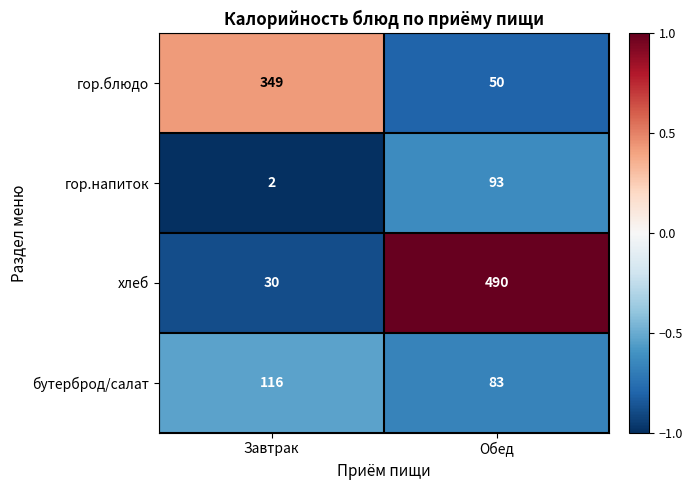

Rank the series at Обед from lowest to highest value.

гор.блюдо, бутерброд/салат, гор.напиток, хлеб